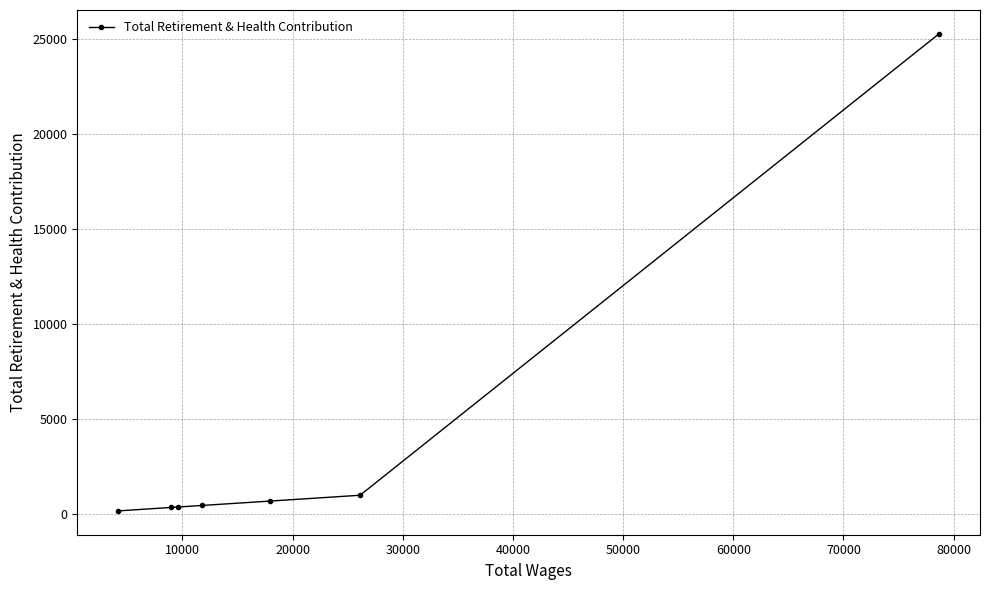

What is the maximum value shown in the chart?

25284